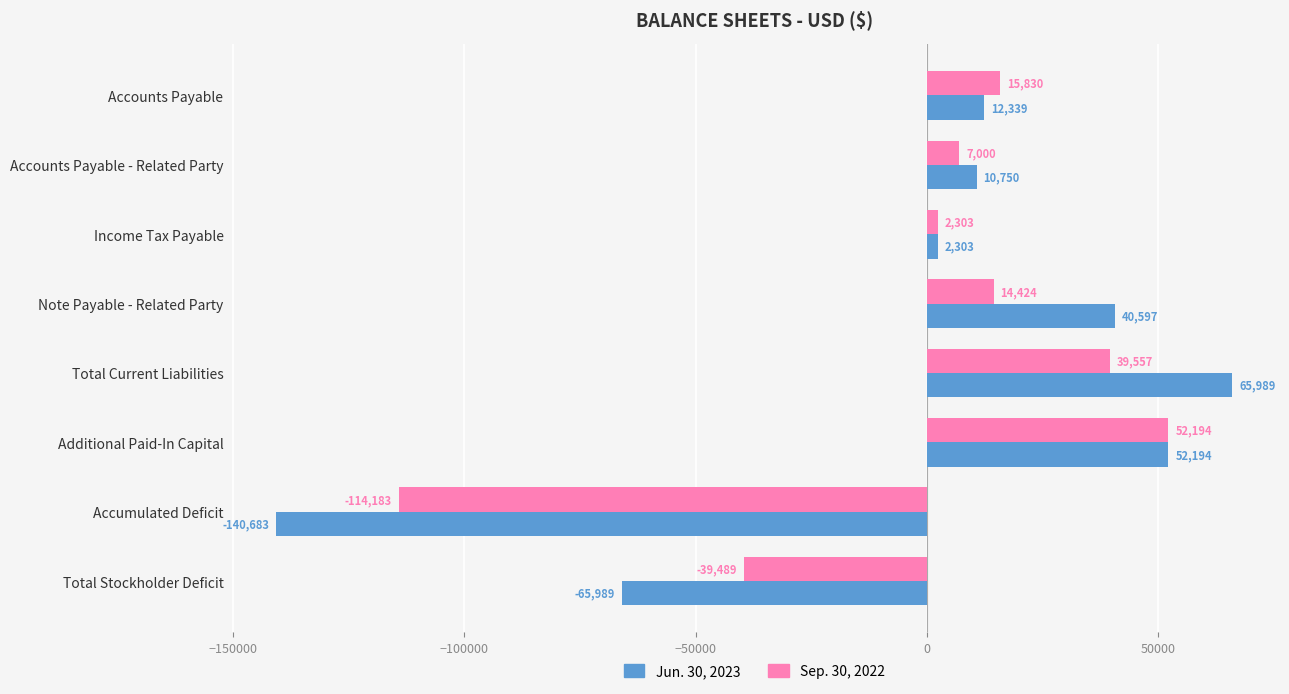

Rank the series by their average value, from highest to lowest.

Sep. 30, 2022, Jun. 30, 2023